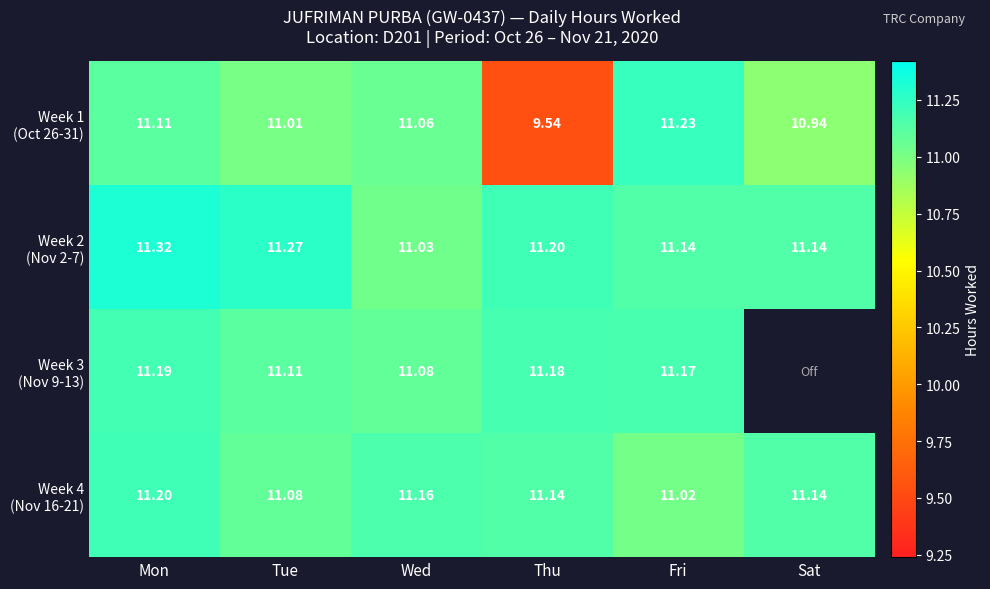

What is the minimum value shown in the chart?

9.5